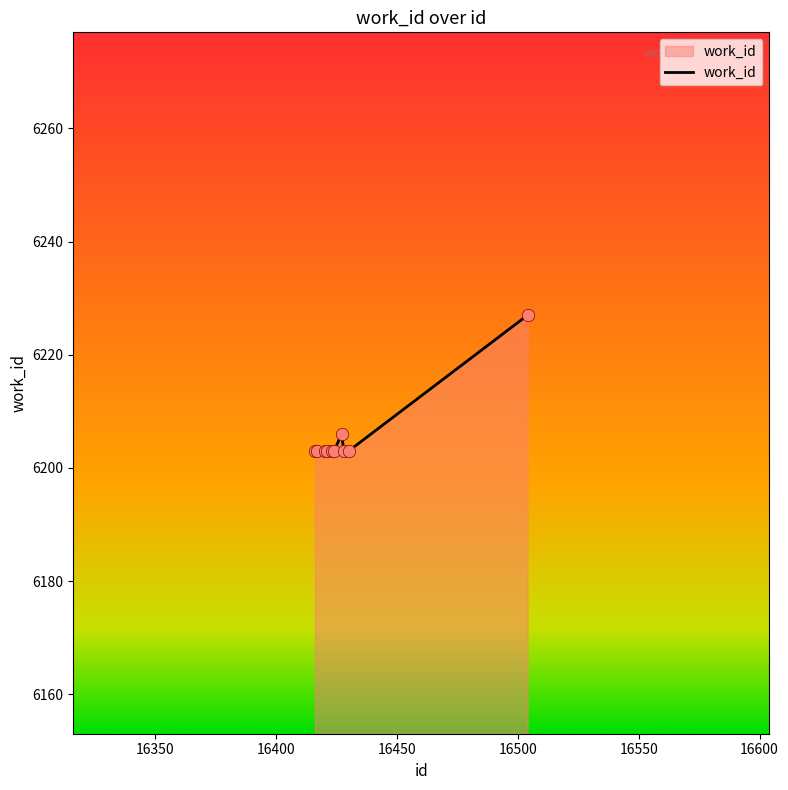

What is the difference between the maximum and minimum values?

24